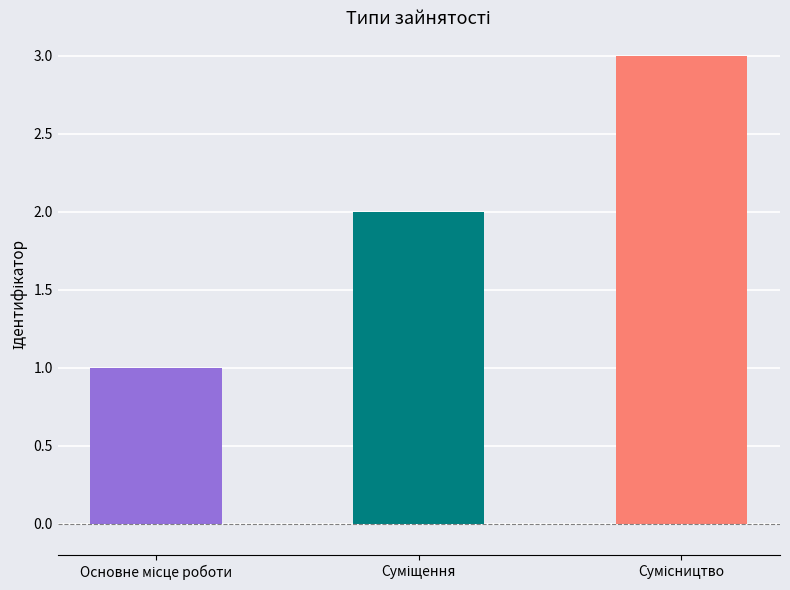

Does the chart contain any negative values?

No